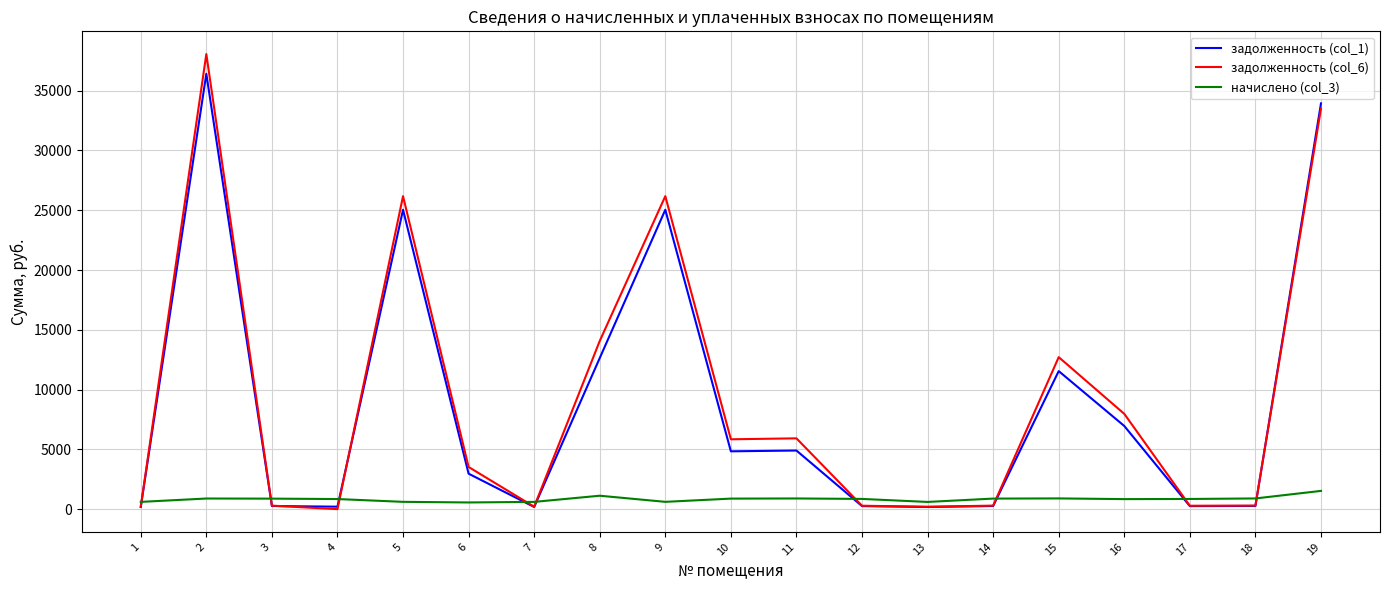

What are all the series names shown in the legend?

задолженность (col_1), задолженность (col_6), начислено (col_3)